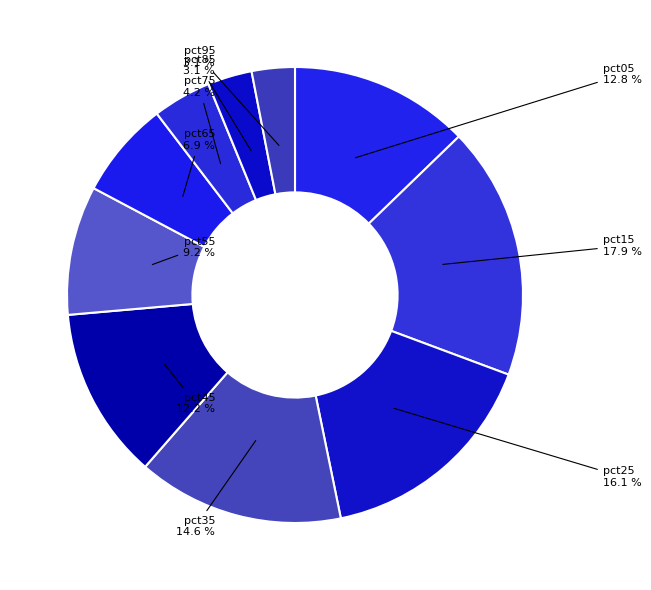

To the nearest percent, what is the average slice percentage?

10%